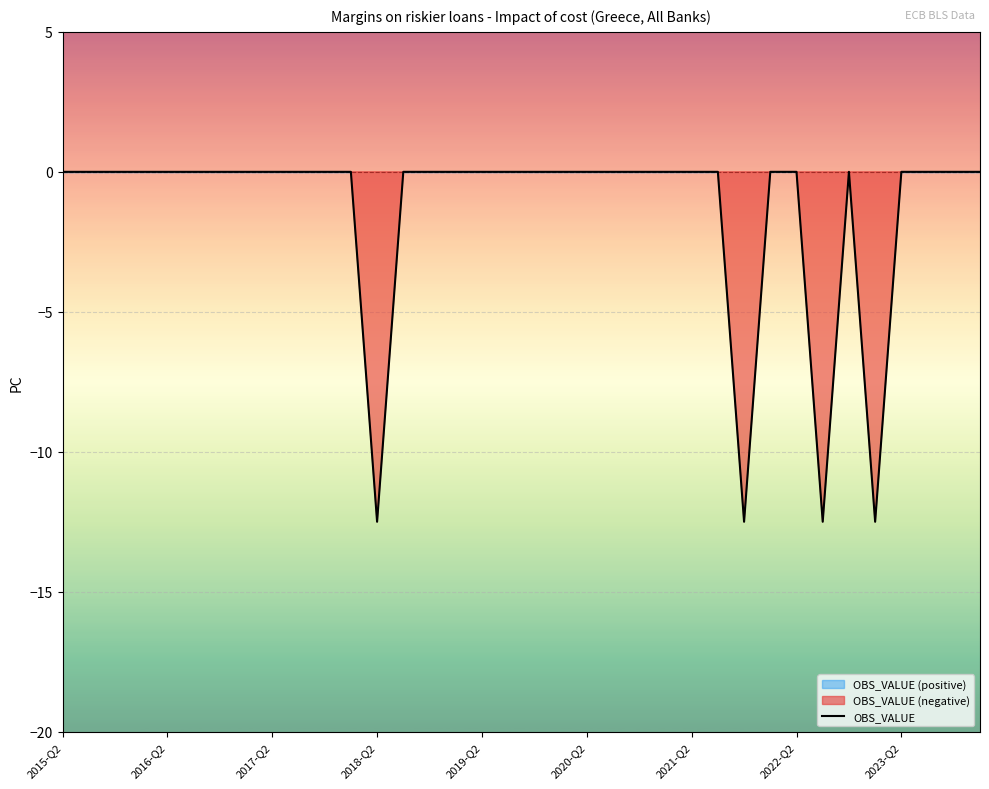

What is the lowest value of the OBS_VALUE series?

-12.5